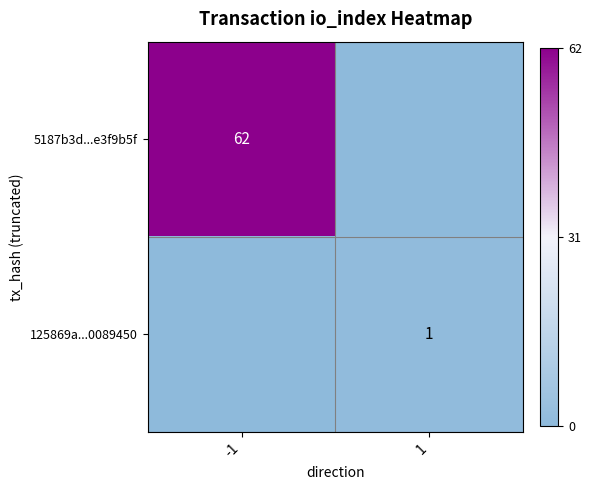

How many distinct data groups are displayed?

2